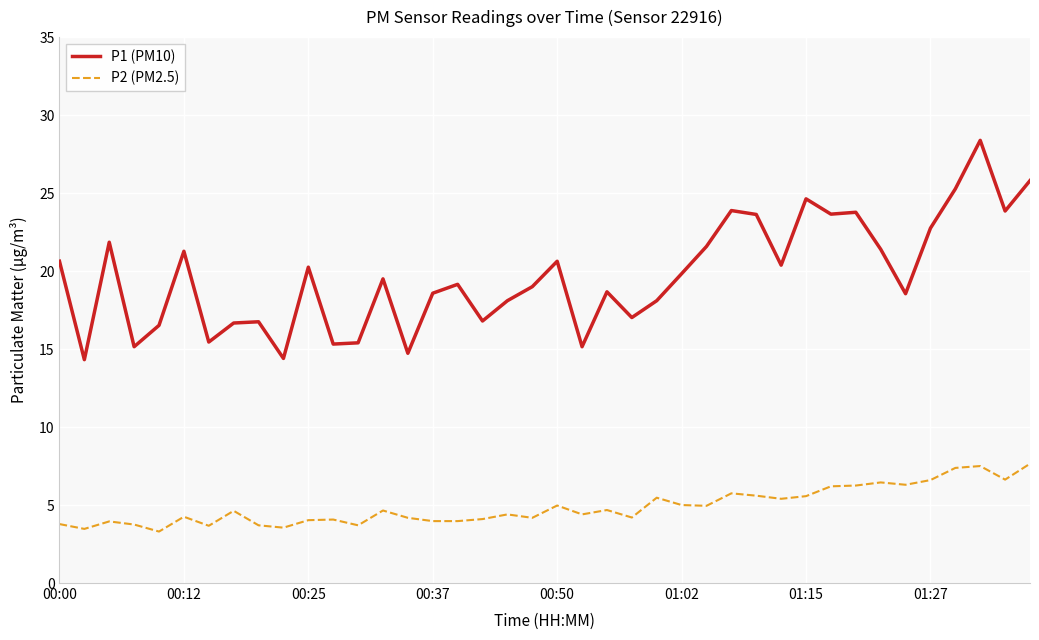

Which series has the largest total across all categories?

P1 (PM10)